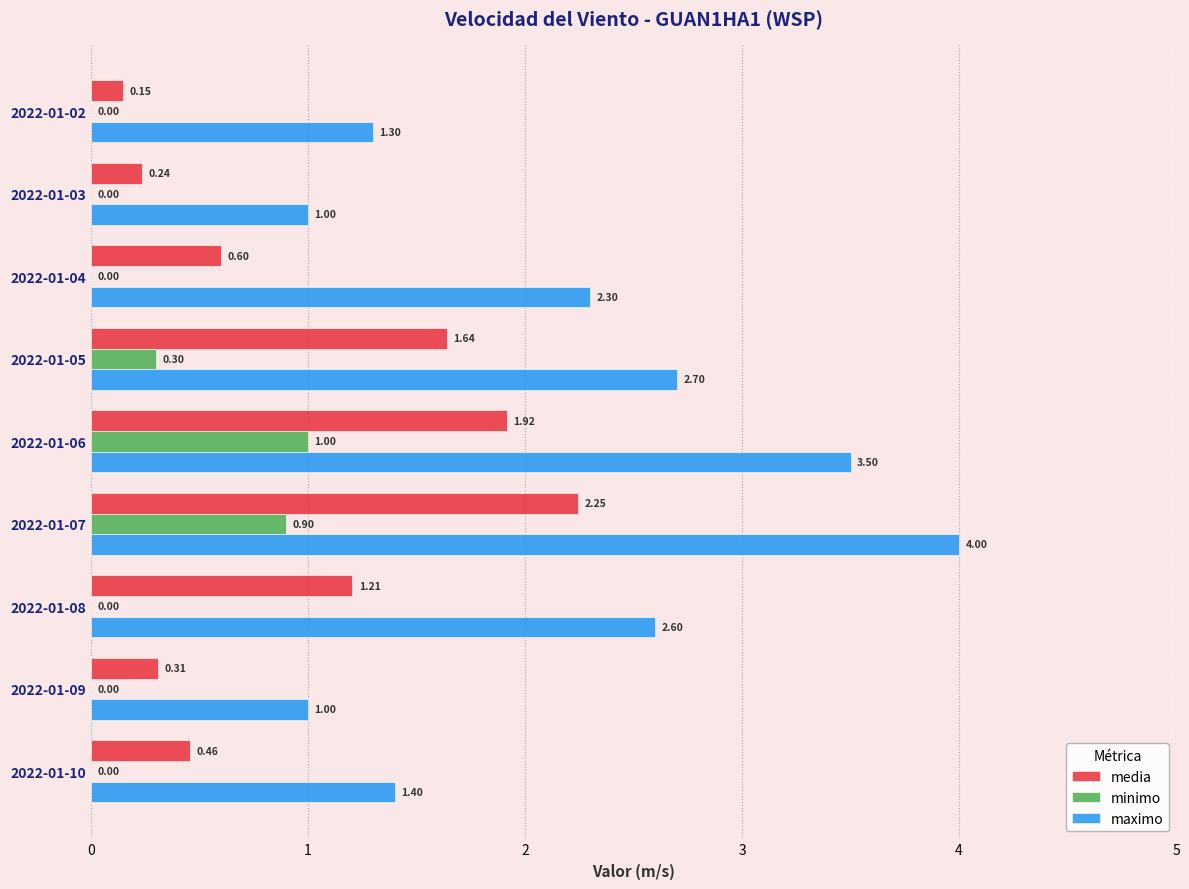

How many series are shown in this chart?

3